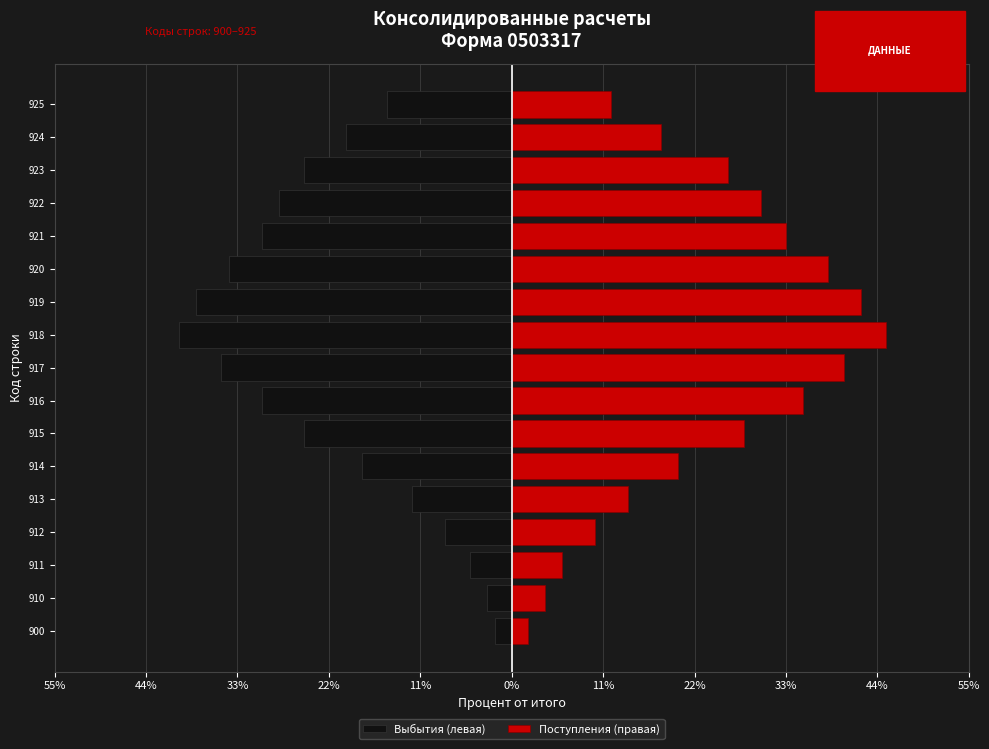

At how many categories does at least one series exceed 28?

7